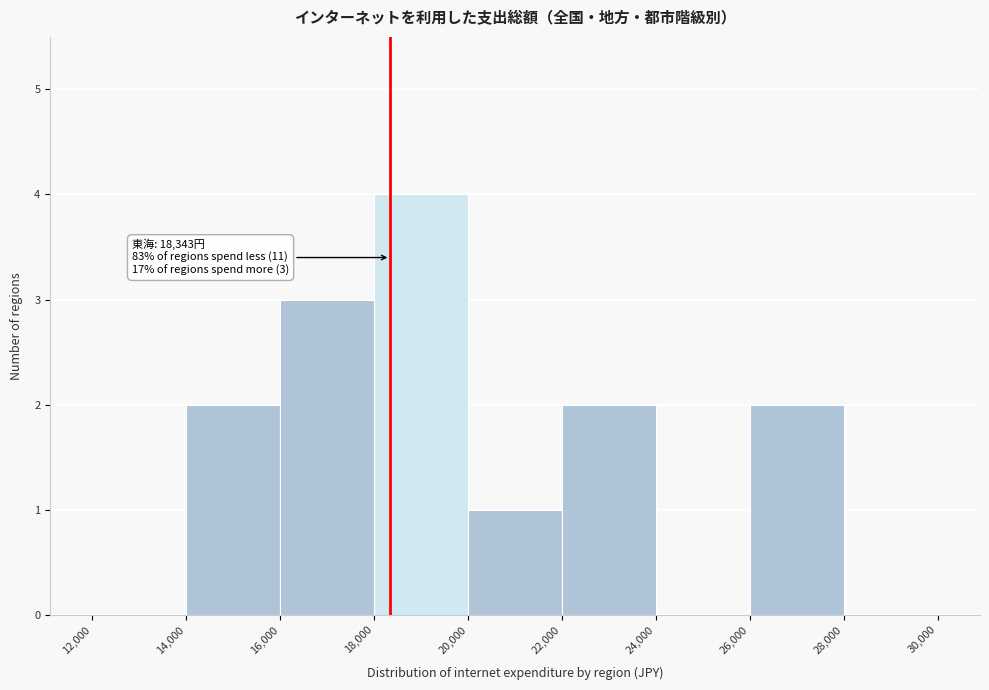

Over which range of the x-axis is the bar tallest?

18,000 to 20,000